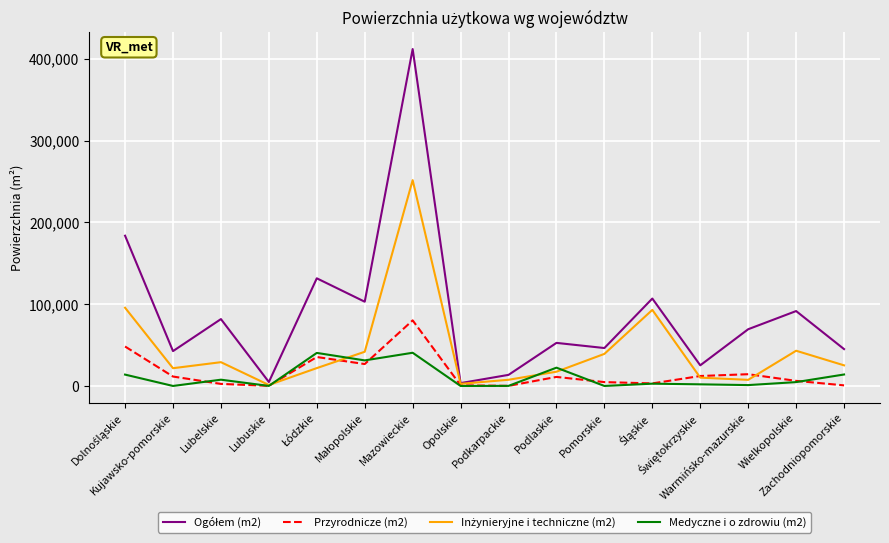

What is the greatest value displayed?

412036